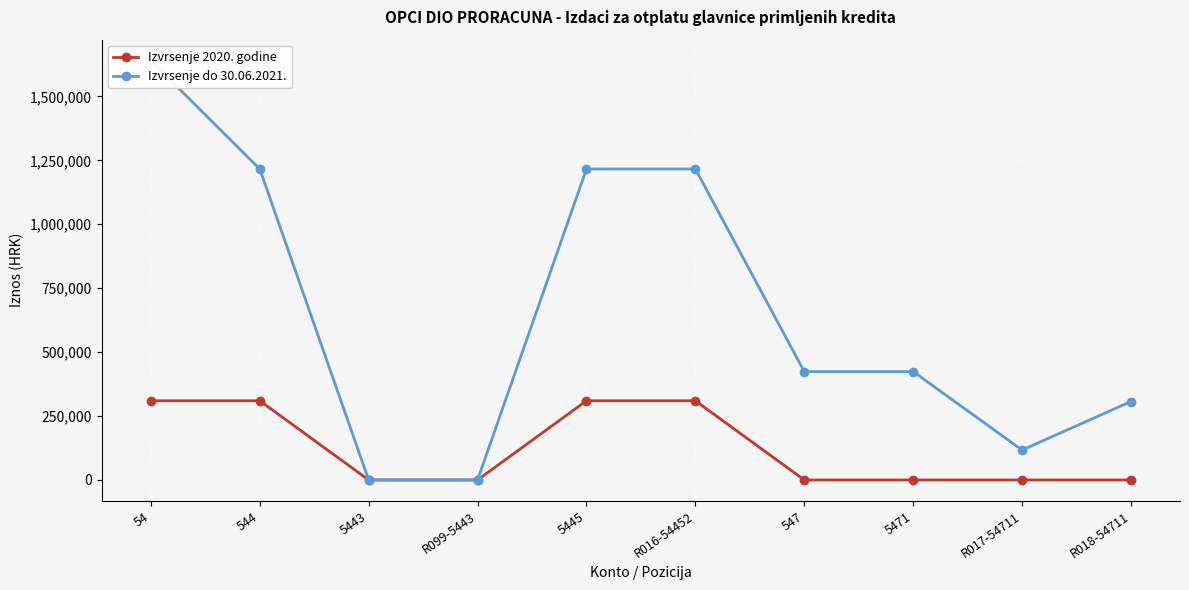

Is the value of Izvrsenje do 30.06.2021. at R016-54452 greater than the value of Izvrsenje 2020. godine at R017-54711?

Yes